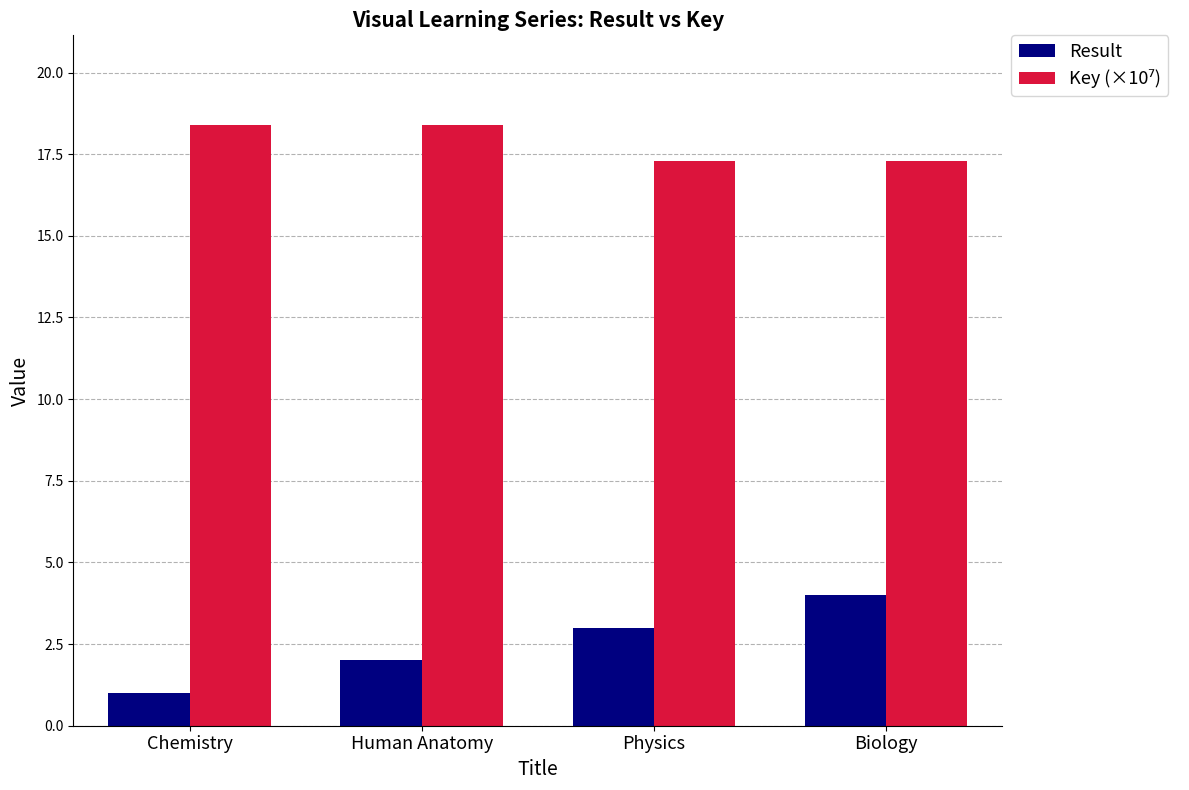

What value does the Result series have at Chemistry?

1.0